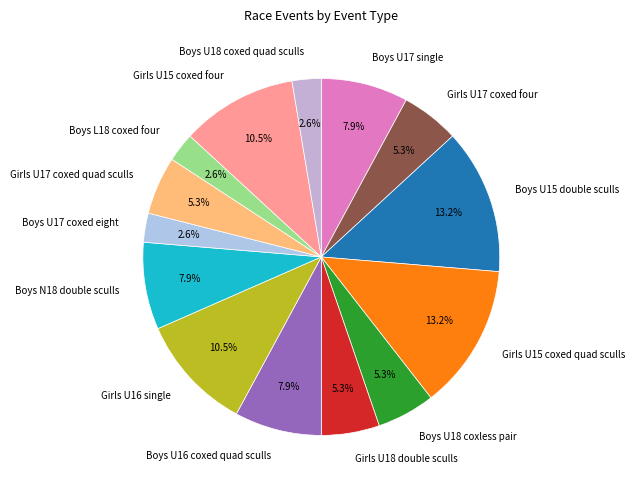

What portion of the pie excludes Boys U18 coxless pair?

94.7%